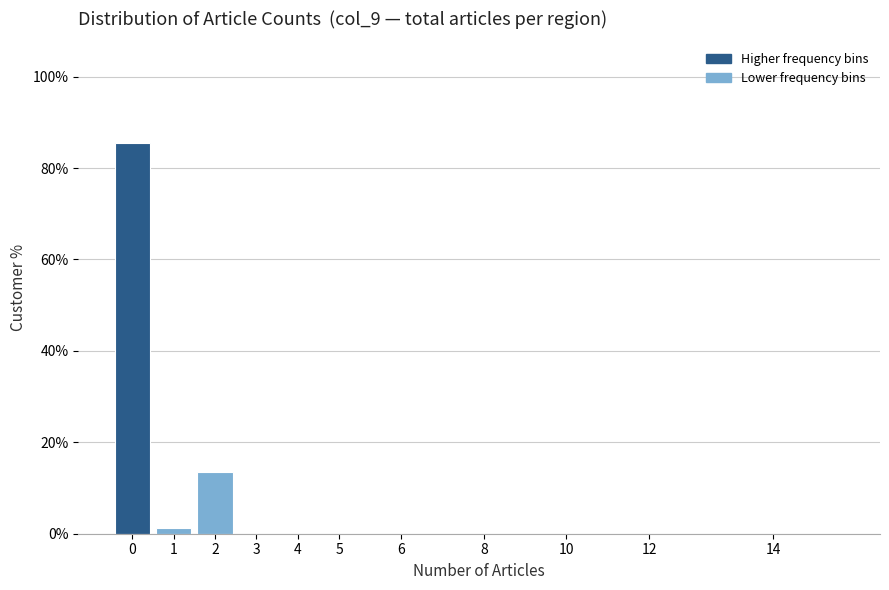

Reading right to left, extract all data points from this chart.

14=0.0	12=0.0	10=0.0	8=0.0	6=0.0	5=0.0	4=0.0	3=0.0	2=13.4	1=1.2	0=85.4